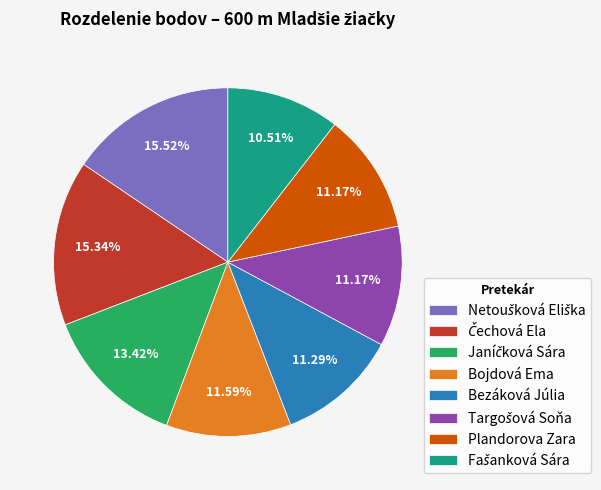

Does any single category account for the majority?

No